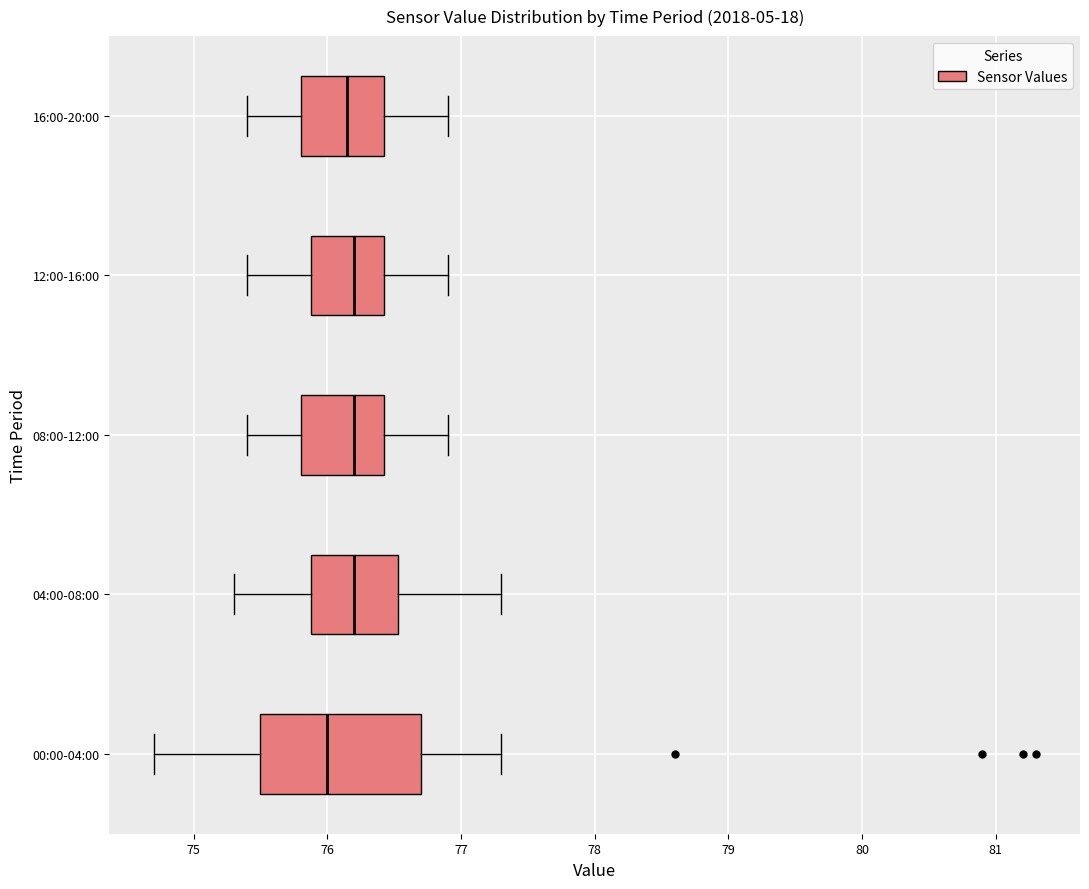

Reading bottom to top, transcribe this box plot: for each box, give where its median line is, the range the box spans, and where its two whiskers end, as read against the x-axis. The values are not printed on the chart, so give them approximately, as read against the axis.

00:00-04:00: median 76.0, box 75.5 to 76.7, whiskers 74.7 to 77.3
04:00-08:00: median 76.2, box 75.9 to 76.5, whiskers 75.3 to 77.3
08:00-12:00: median 76.2, box 75.8 to 76.4, whiskers 75.4 to 76.9
12:00-16:00: median 76.2, box 75.9 to 76.4, whiskers 75.4 to 76.9
16:00-20:00: median 76.2, box 75.8 to 76.4, whiskers 75.4 to 76.9